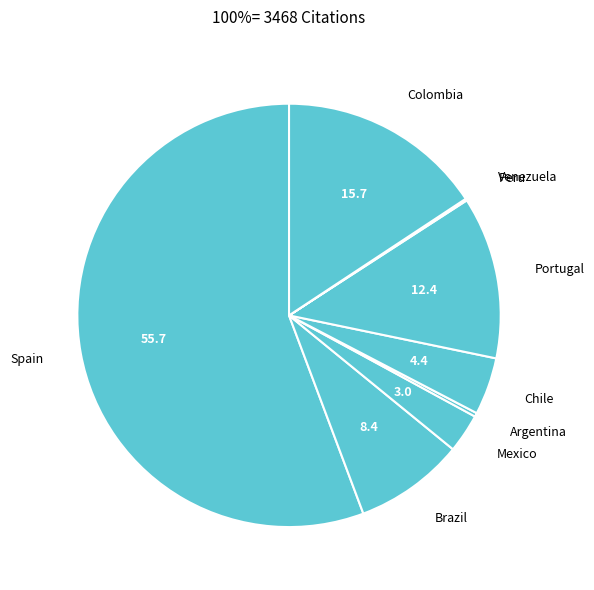

What is the majority slice?

Spain